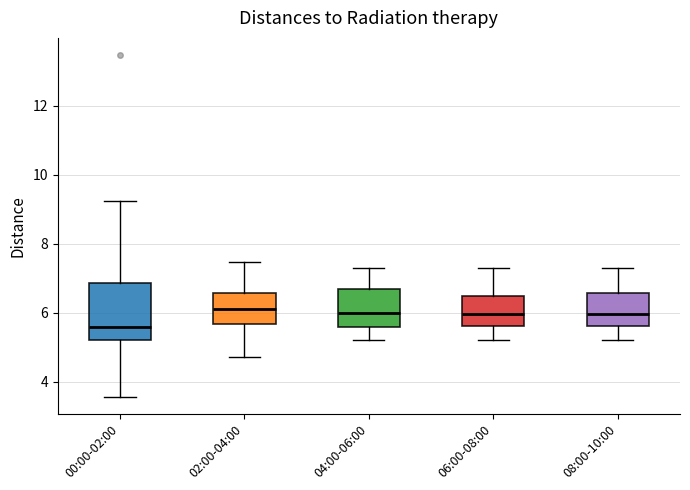

Reading left to right, read every box against the y-axis: the position of its median line, the range the box covers, and the ends of its whiskers. The values are not printed on the chart, so give them approximately, as read against the axis.

00:00-02:00: median 5.6, box 5.2 to 6.8, whiskers 3.6 to 9.2
02:00-04:00: median 6.2, box 5.6 to 6.6, whiskers 4.8 to 7.4
04:00-06:00: median 6.0, box 5.6 to 6.6, whiskers 5.2 to 7.4
06:00-08:00: median 6.0, box 5.6 to 6.4, whiskers 5.2 to 7.4
08:00-10:00: median 6.0, box 5.6 to 6.6, whiskers 5.2 to 7.4